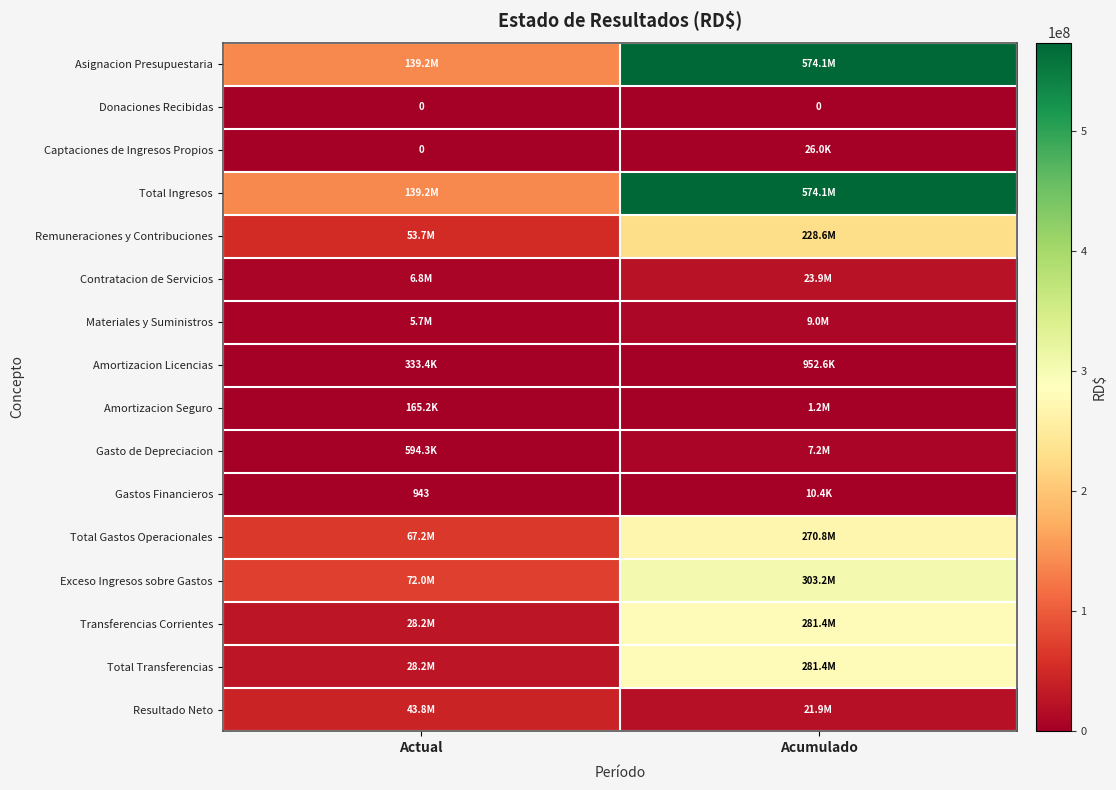

What is the average value of the Transferencias Corrientes series?

154786466.2